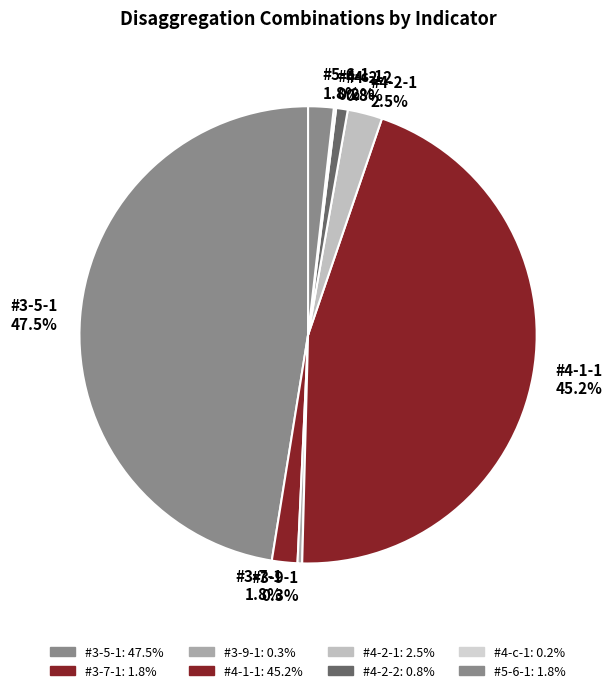

What is the ratio of the value at #4-2-2 0.8% to the value at #3-9-1 0.3%?

2.5